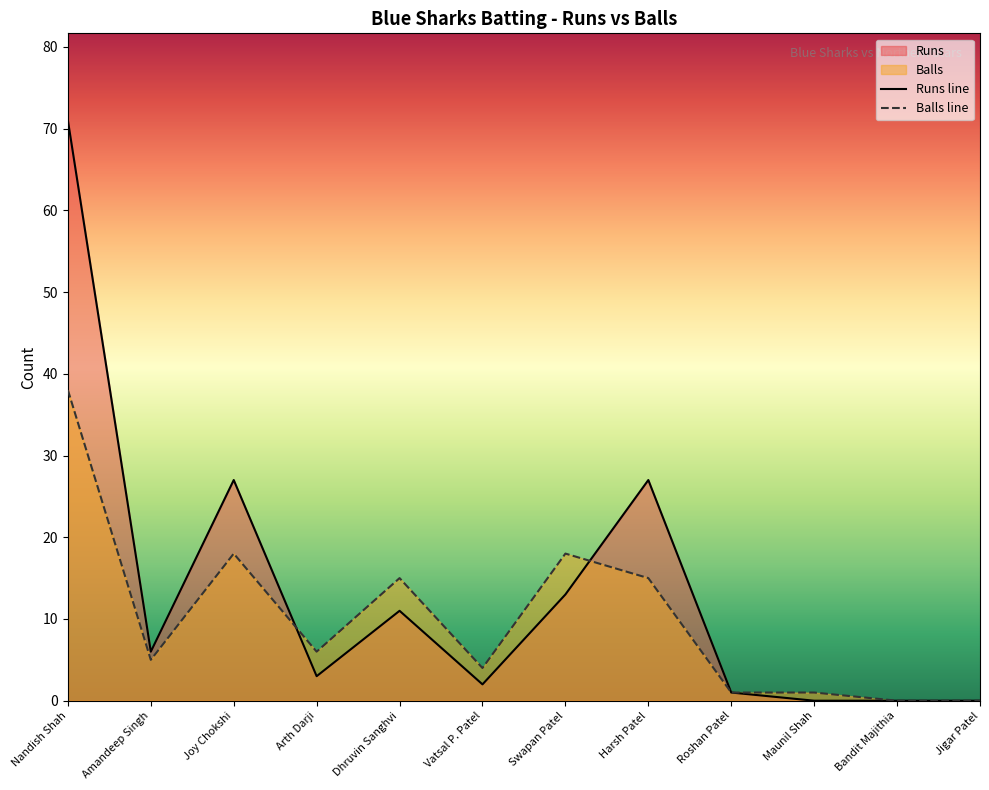

How many lines are shown in the chart?

2